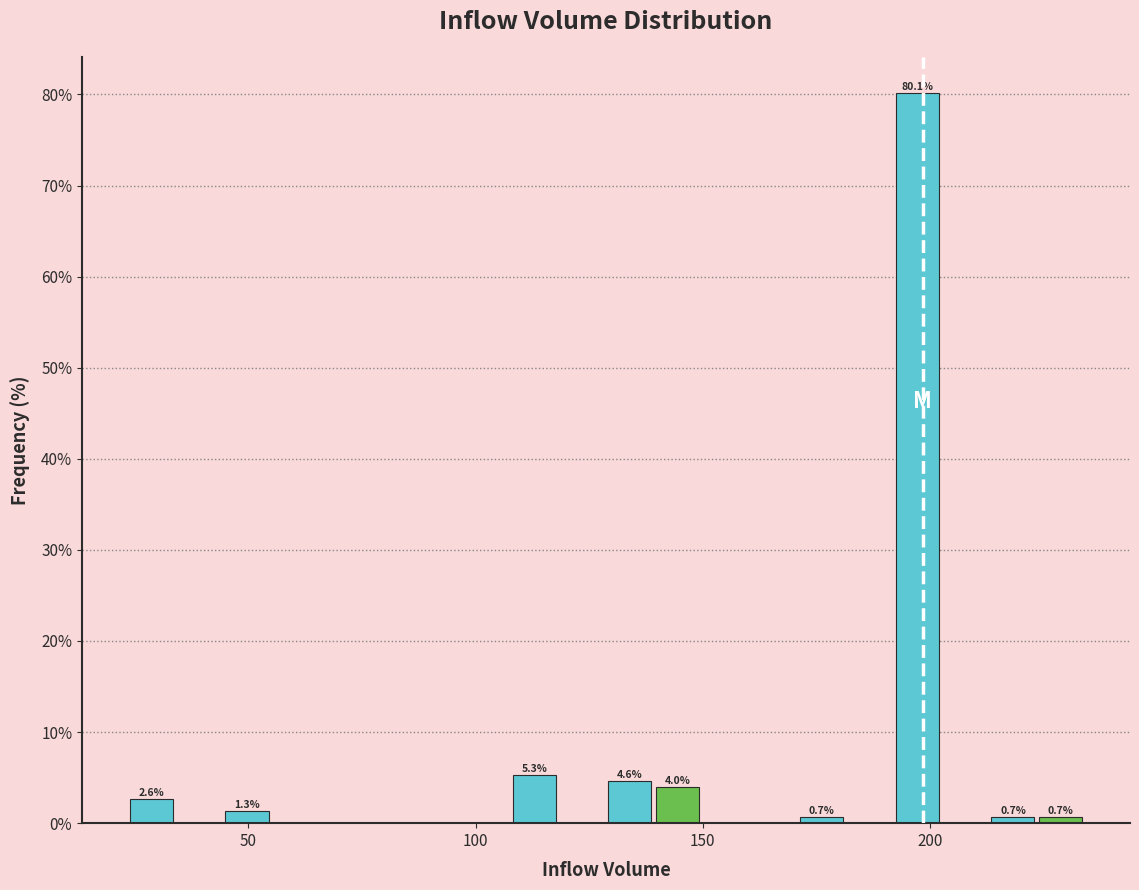

Read against the x-axis, roughly where is the centre of the tallest bar?

195